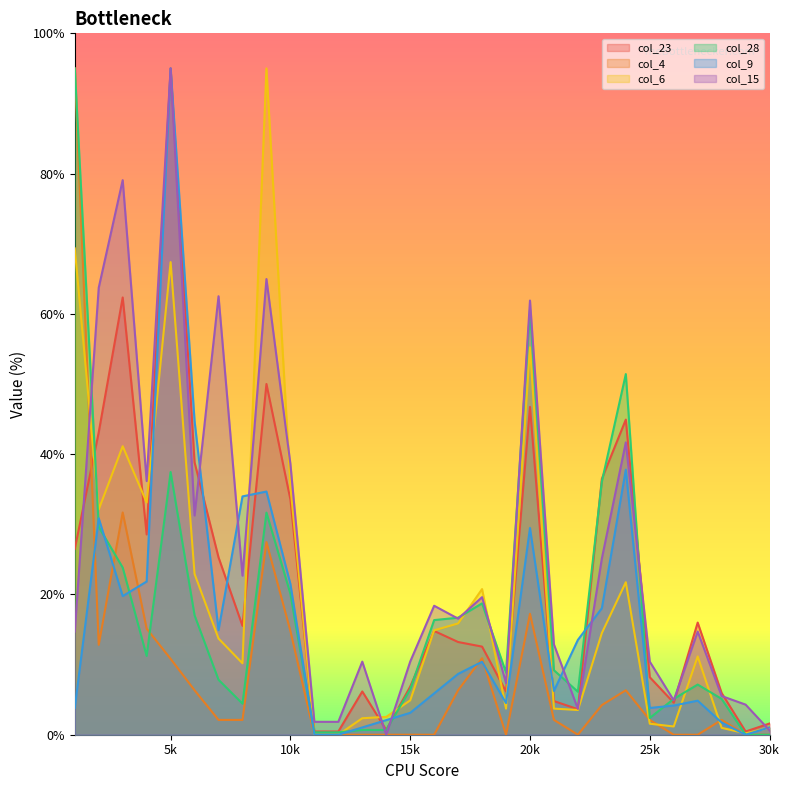

True or false: col_28 and col_23 intersect in this chart.

True